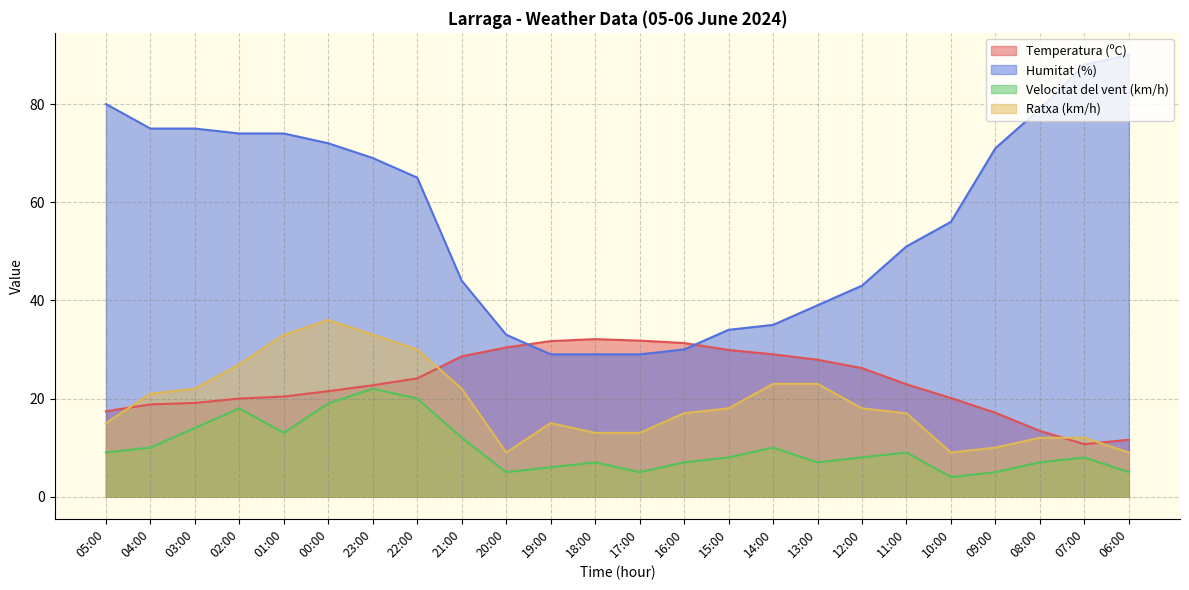

Rank the series by their maximum value, from lowest to highest.

Velocitat del vent (km/h), Temperatura (ºC), Ratxa (km/h), Humitat (%)